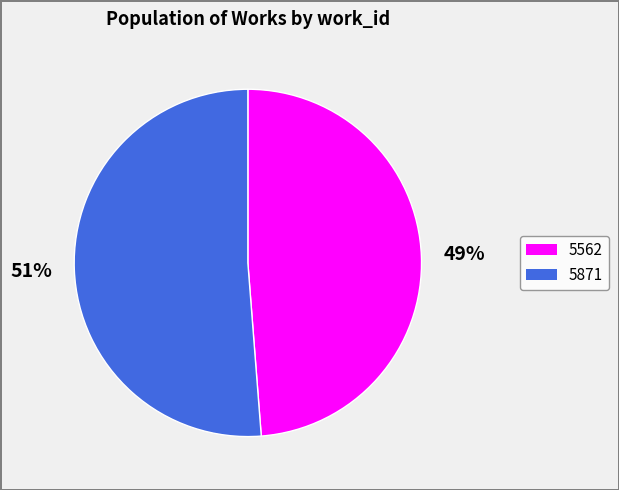

What is the largest slice in the pie chart?

5871